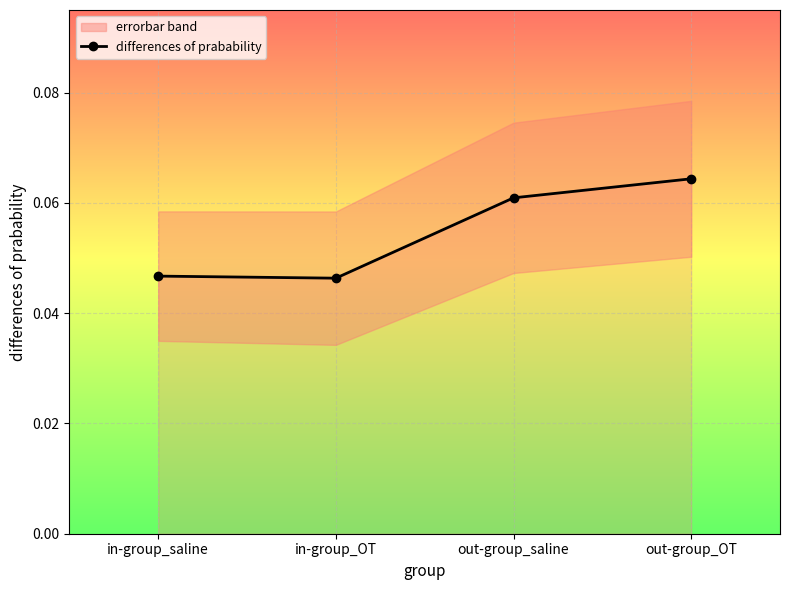

At which label is the value closest to 0?

in-group_OT